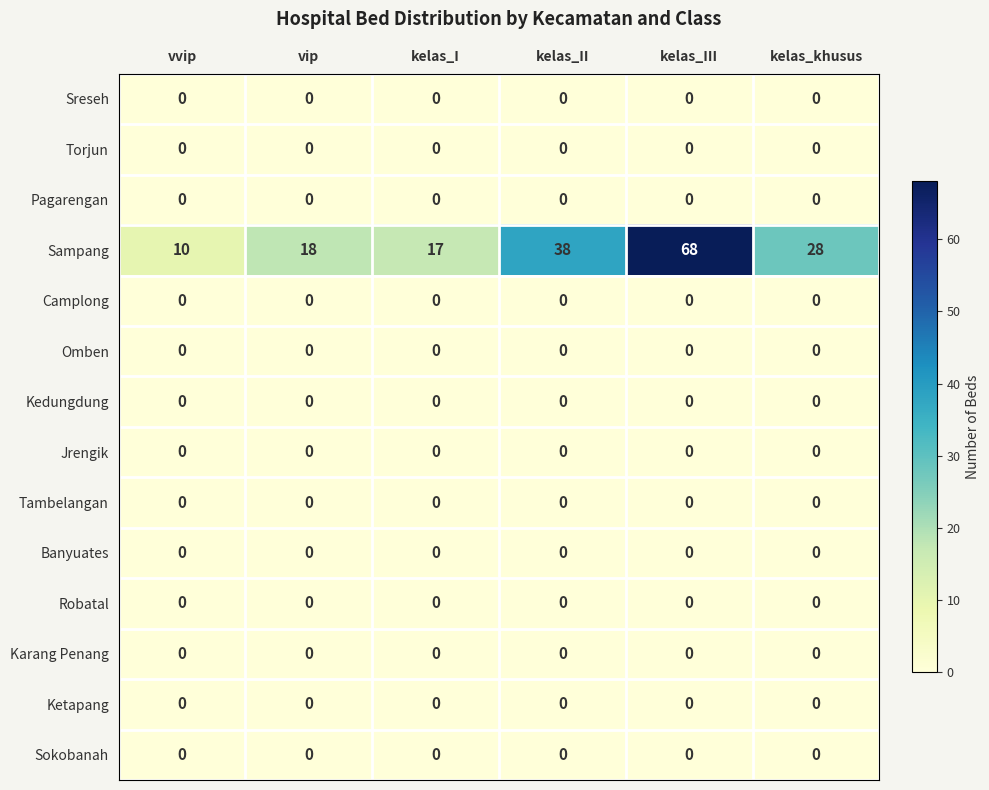

Count the number of data series in this chart.

14